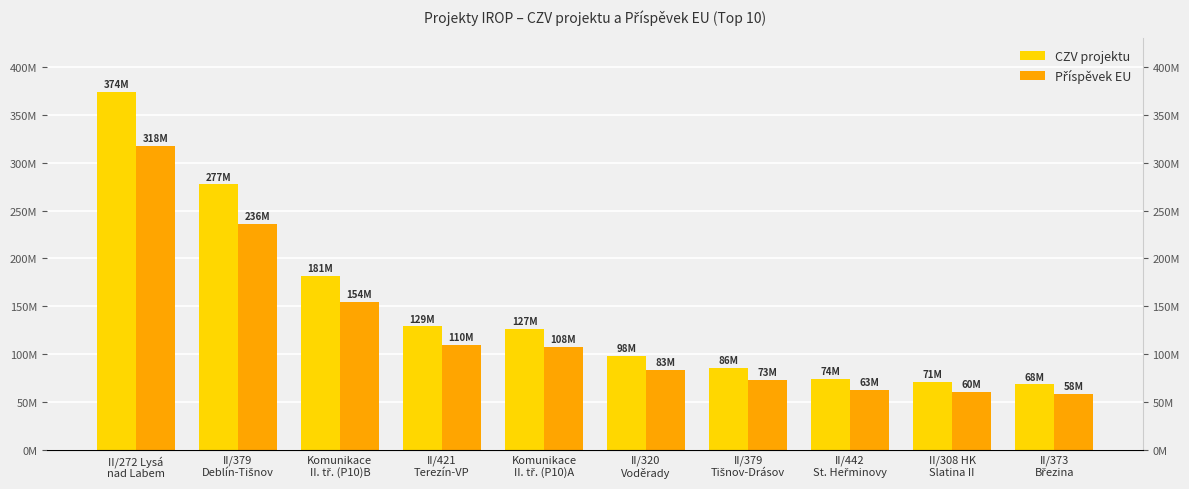

Reading left to right, what are all the values shown in this chart?

CZV projektu: 373812725.3	277328639.2	181430662.2	128937774.3	126770088.2	97712936.5	85632199.1	73609186.8	71125316.5	68321878.7
Příspěvek EU: 317740816.5	235729343.4	154216062.9	109597108.2	107754575.0	83055996.1	72787369.2	62525308.8	60456519.0	58073596.9